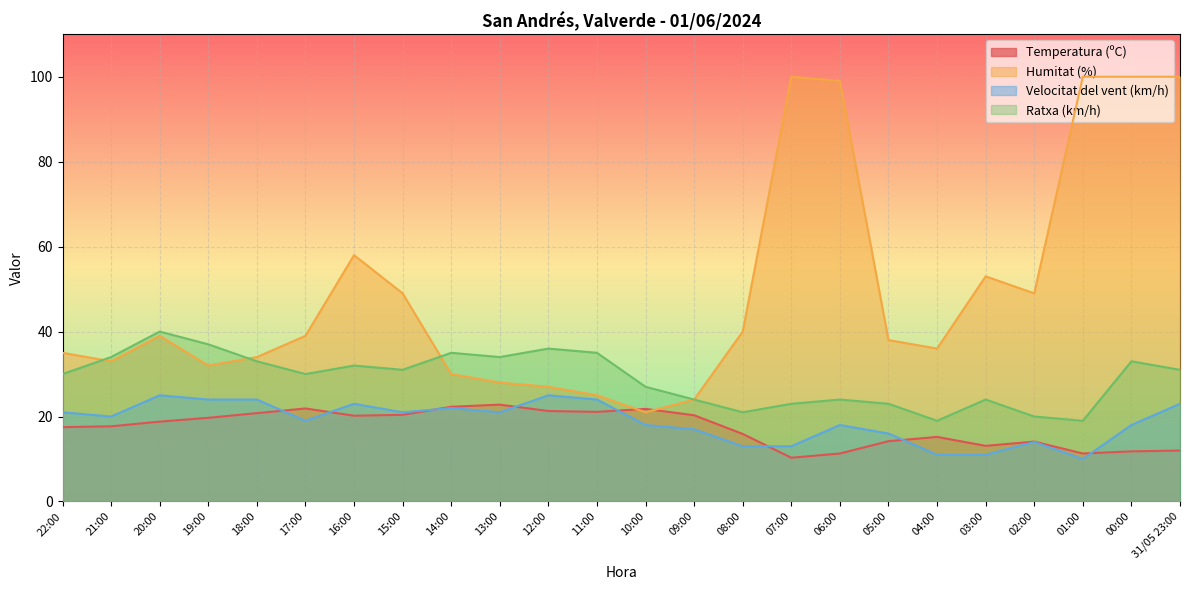

List the labels in order of Ratxa (km/h) value, largest first.

20:00, 19:00, 12:00, 14:00, 11:00, 21:00, 13:00, 18:00, 00:00, 16:00, 15:00, 31/05 23:00, 22:00, 17:00, 10:00, 09:00, 06:00, 03:00, 07:00, 05:00, 08:00, 02:00, 04:00, 01:00